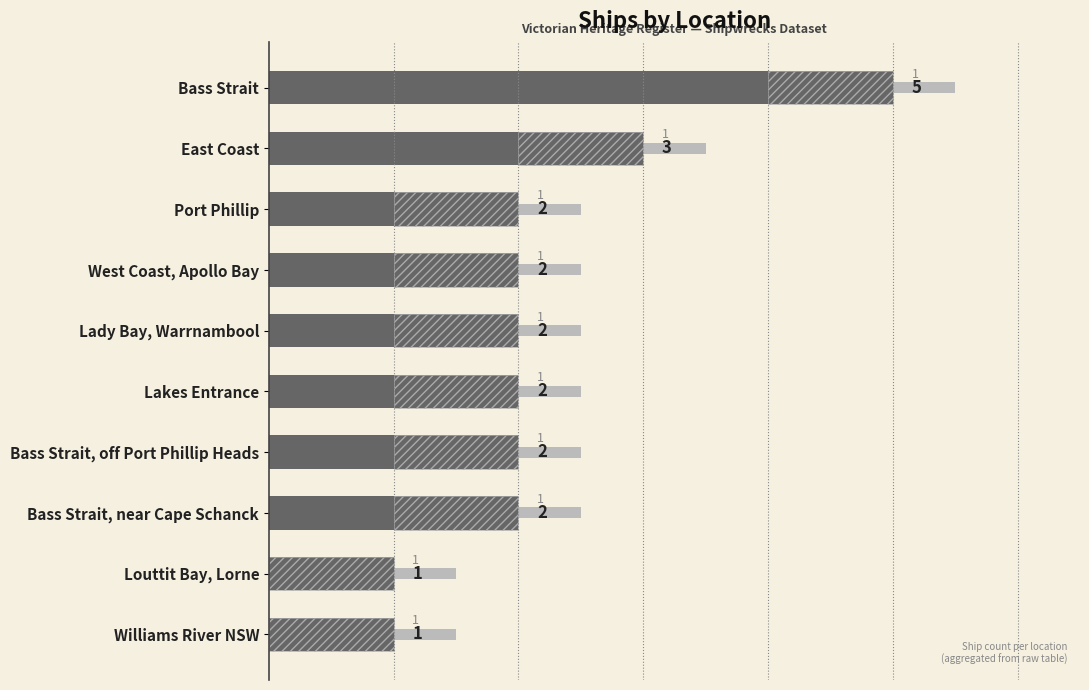

What is the minimum value shown in the chart?

1